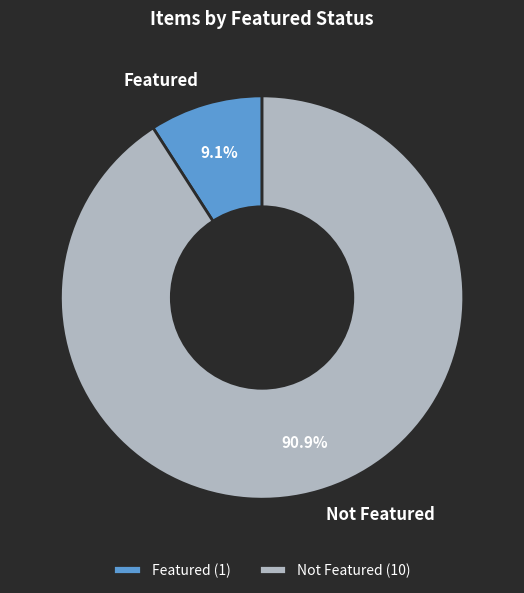

What is the majority slice?

Not Featured (10)